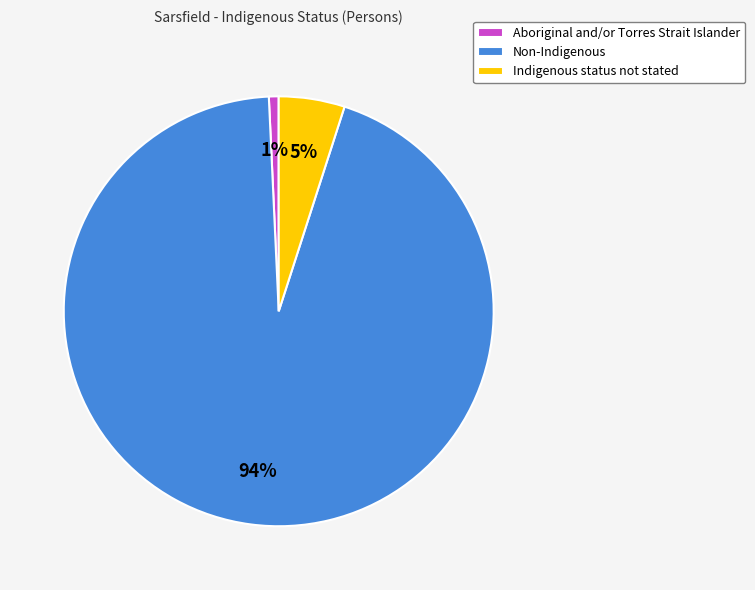

Which slice is the largest?

Non-Indigenous